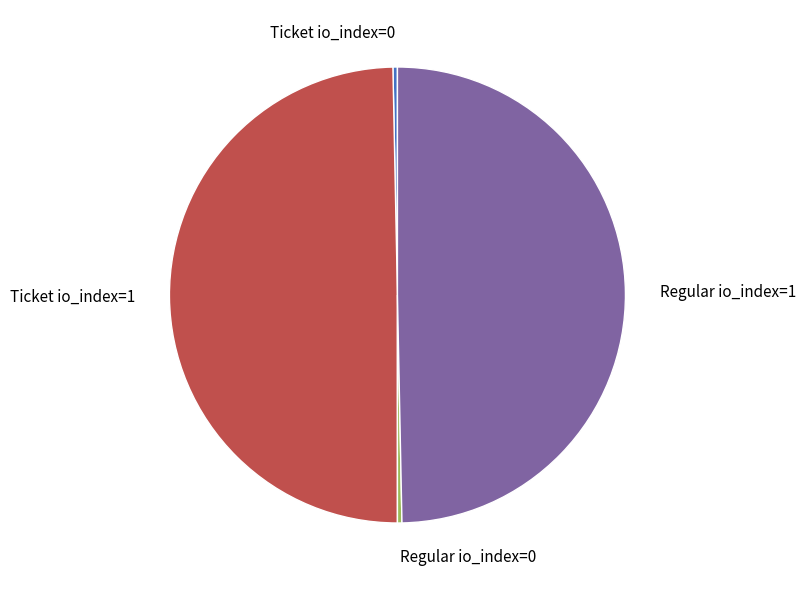

Which has a higher value, Regular io_index=1 or Ticket io_index=0?

Regular io_index=1